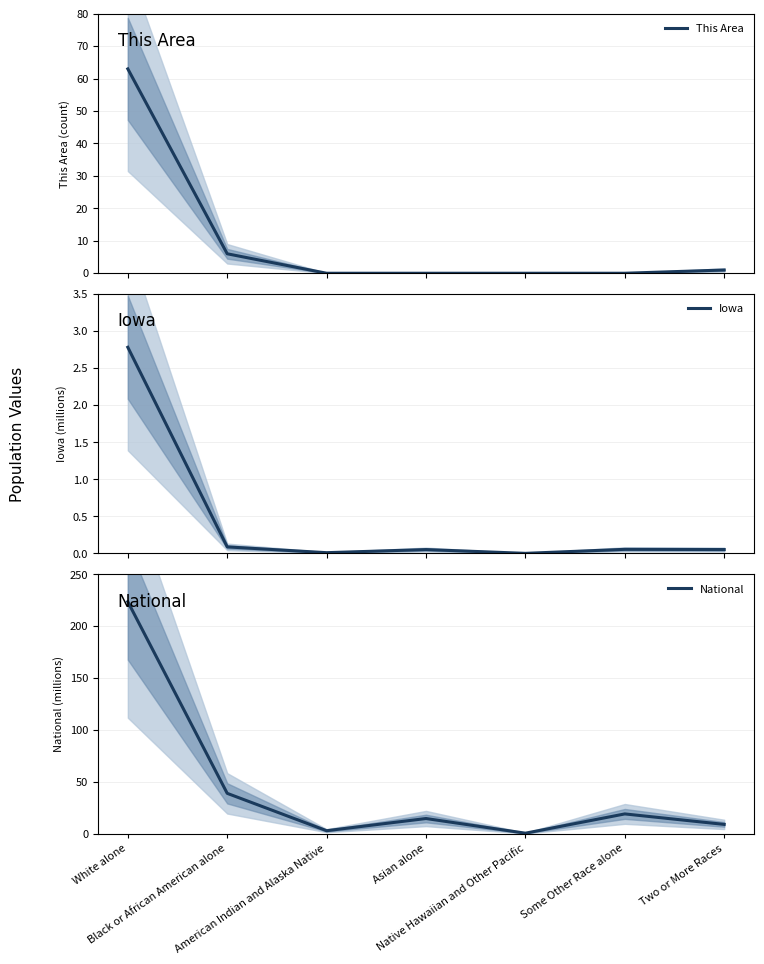

Which category has the highest value in the Iowa series?

White alone